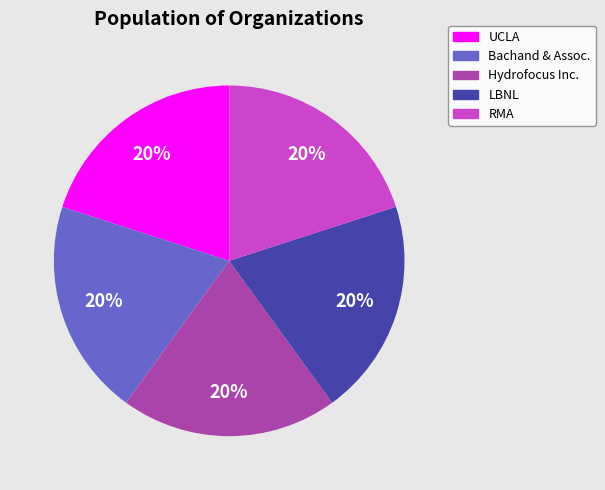

To the nearest percent, what is the average slice percentage?

20%